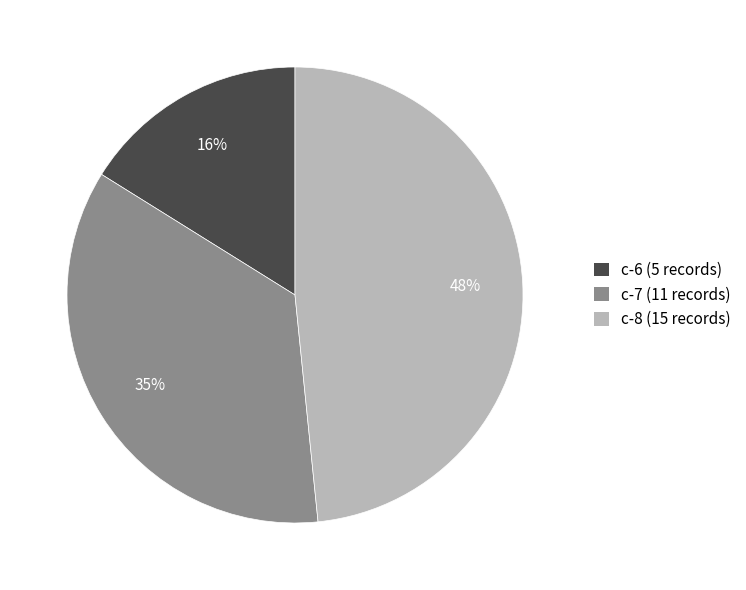

Count the number of slices in the pie.

3